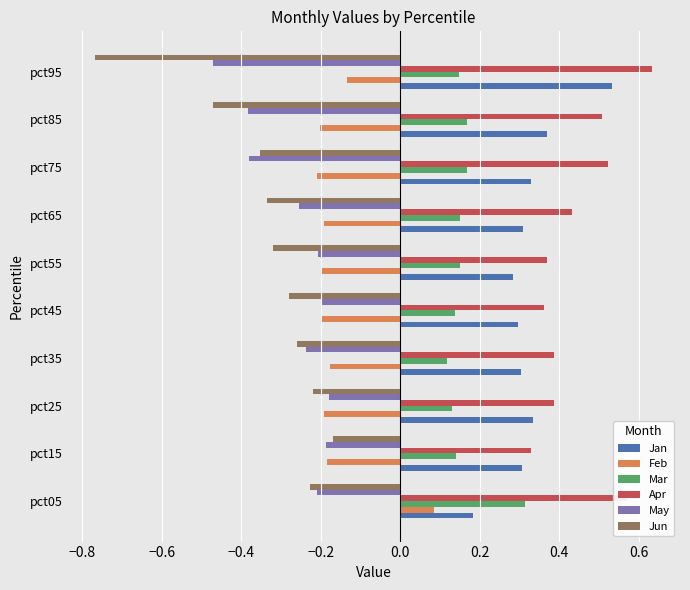

Which series has the largest range (max minus min)?

Jun